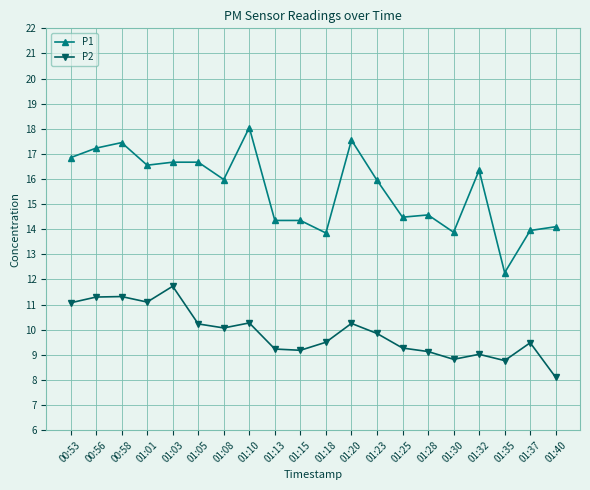

What is the sum of the P2 values at 01:08 and 01:40?

18.2